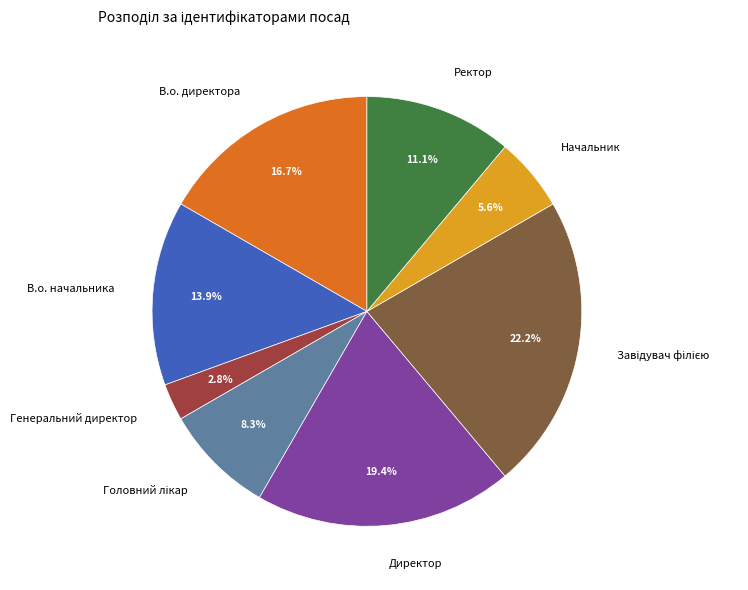

To the nearest percent, what is the combined percentage of В.о. начальника and Ректор?

25%